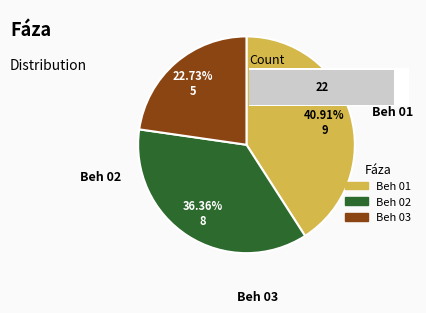

What is the largest slice in the pie chart?

Beh 01